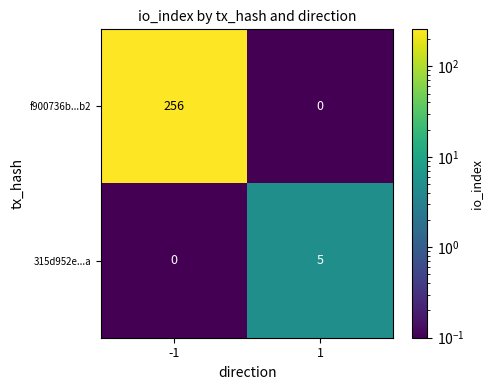

Reading left to right, what are all the values shown in this chart?

f900736b...b2: -1=256	1=0
315d952e...a: -1=0	1=5